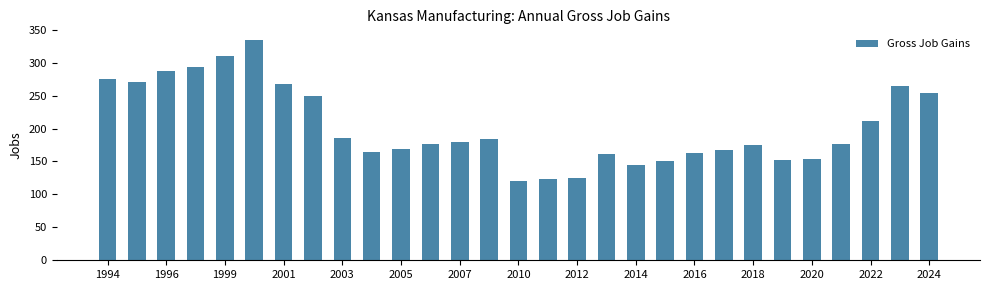

What is the sum of all values?

5892